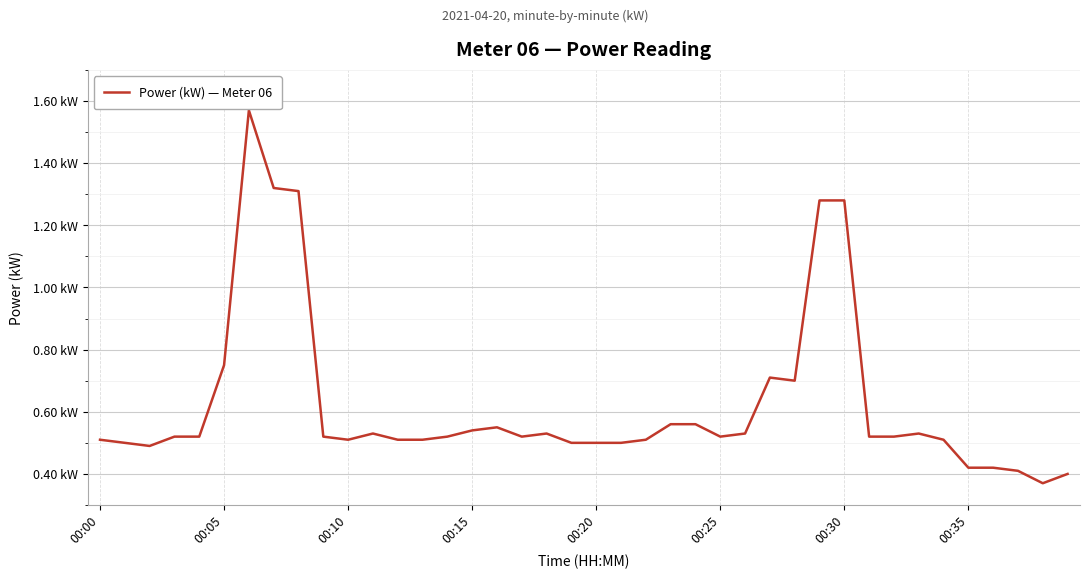

Where is the data nearest to the value 0?

38